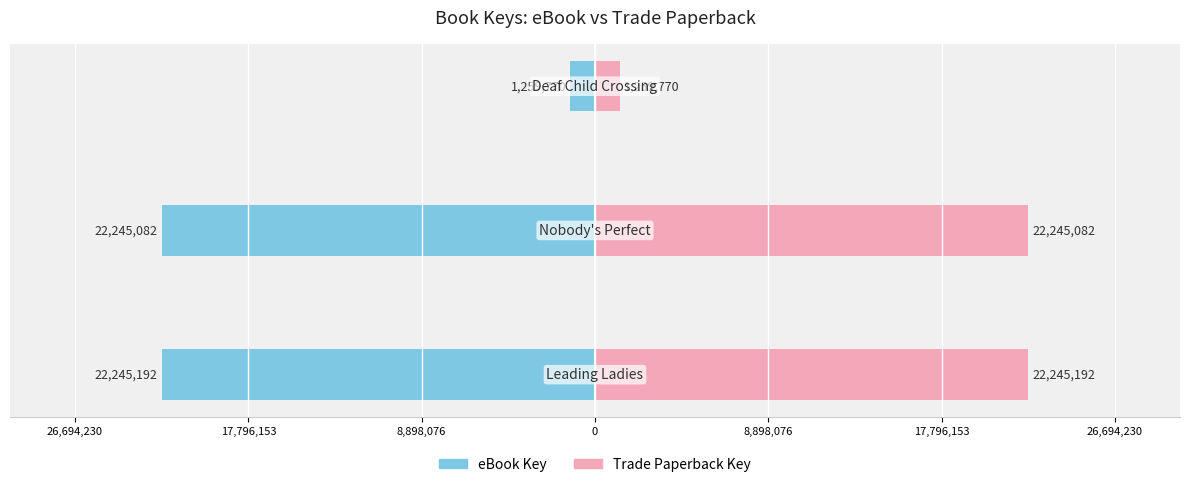

What position from the left is 8,898,076?

3